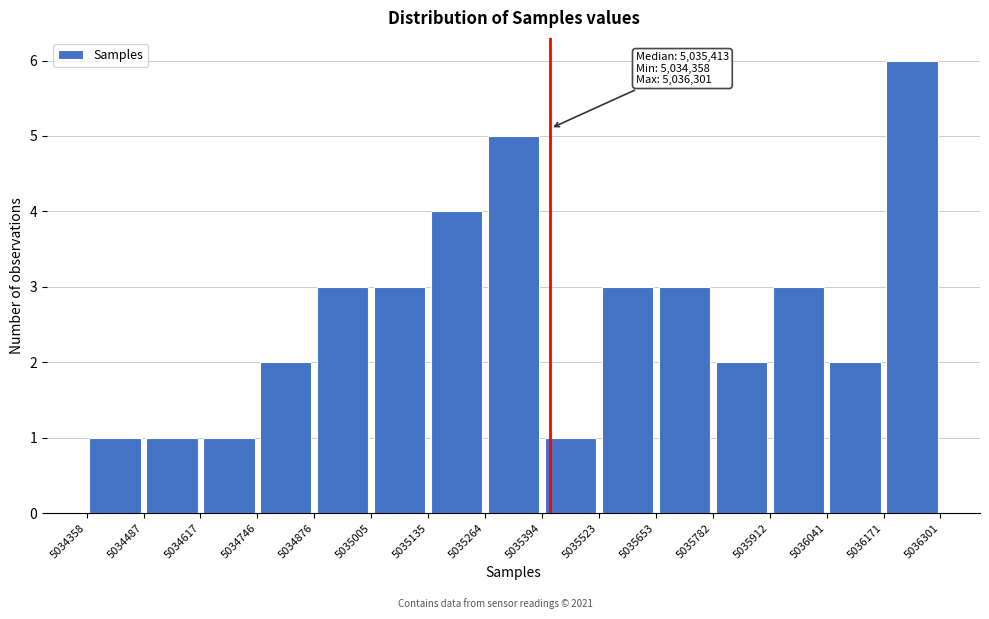

Which range on the x-axis has the tallest bar?

5036171 to 5036301